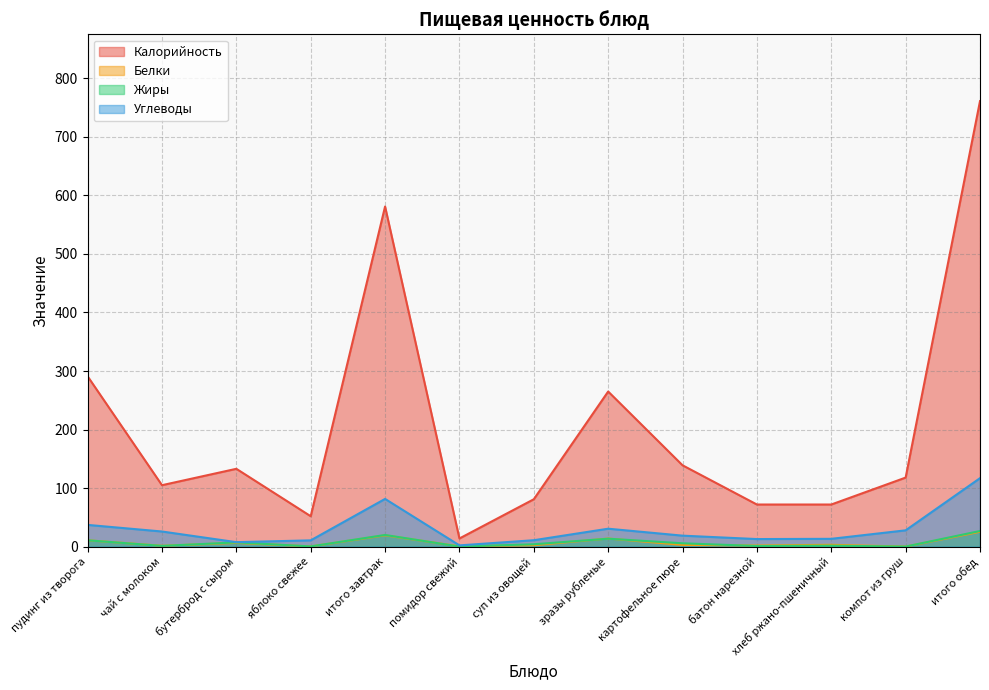

What is the difference between the second highest and second lowest values in the Калорийность series?

529.0